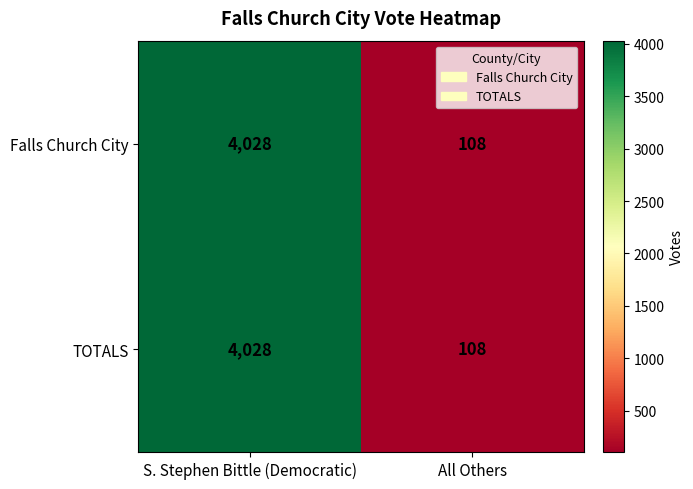

Reading left to right, what are all the values shown in this chart?

Falls Church City: 4028	108
TOTALS: 4028	108